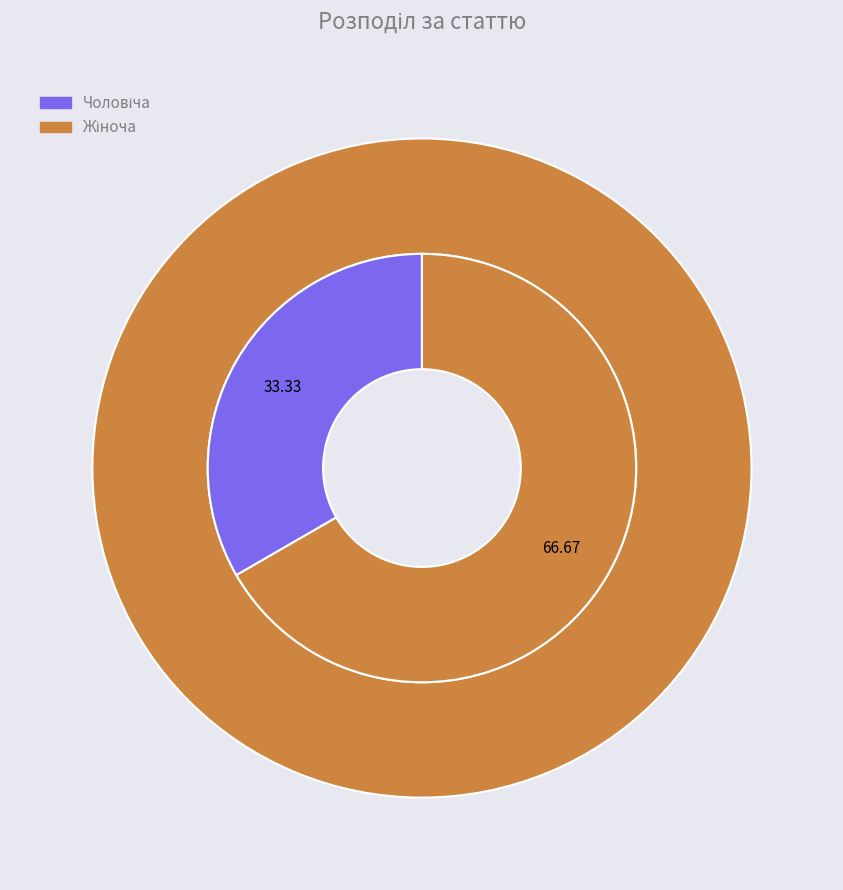

Which slice is the largest?

Жіноча